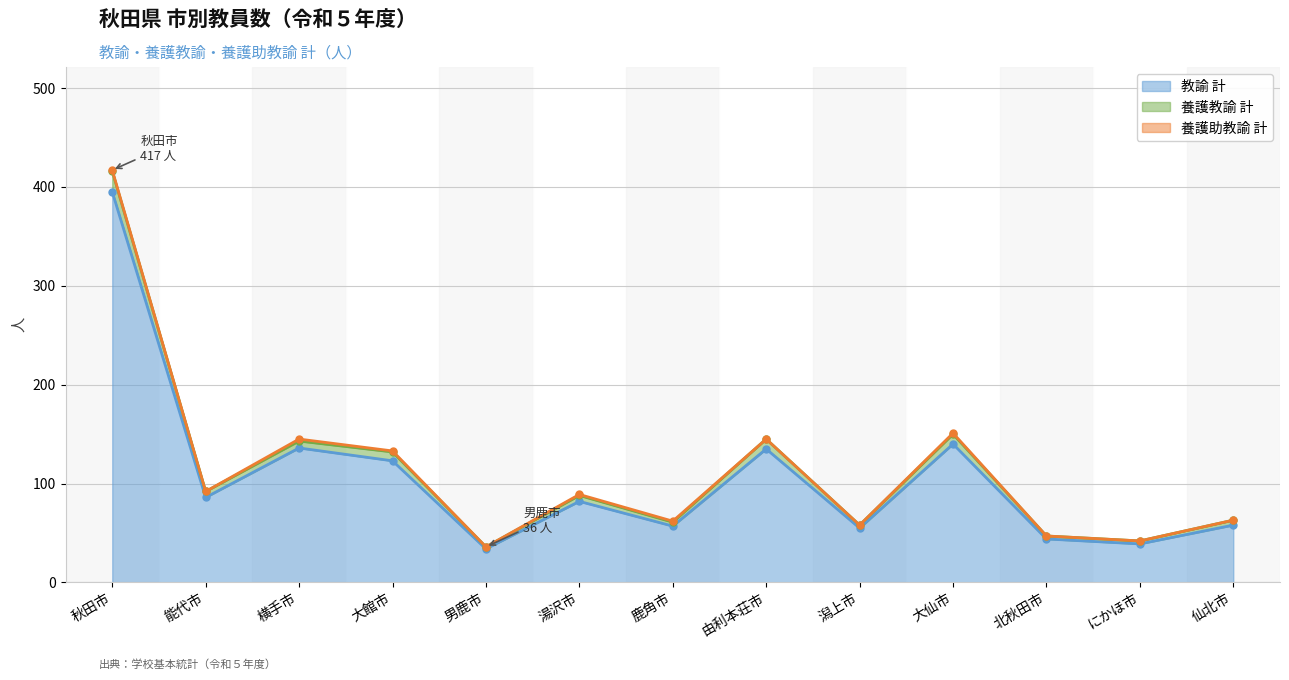

Is it true that 教諭 計 equals 140 at 大仙市?

True